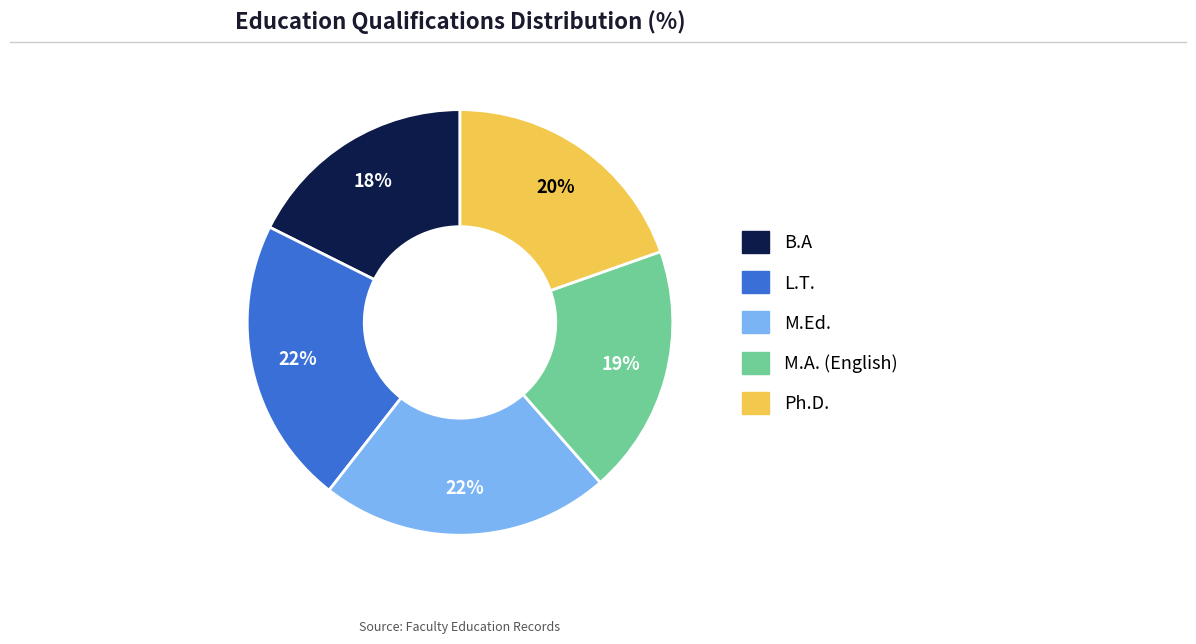

Which slice is the smallest?

B.A